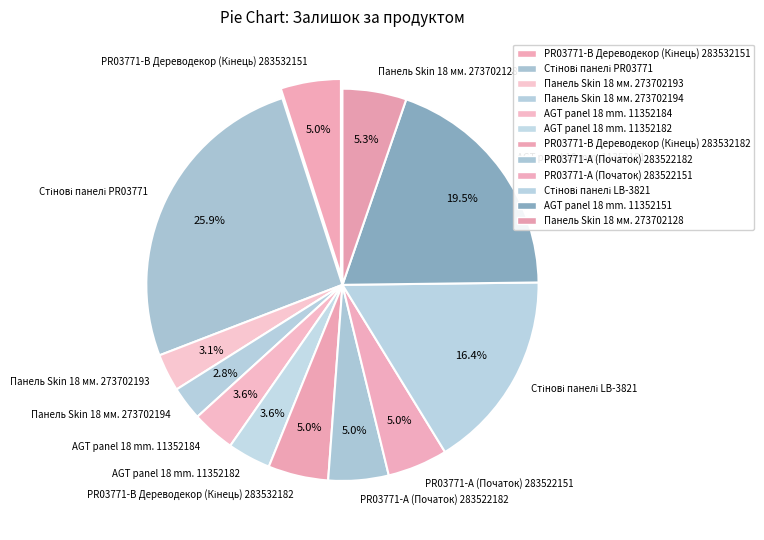

To the nearest percent, what is the average slice percentage?

8%